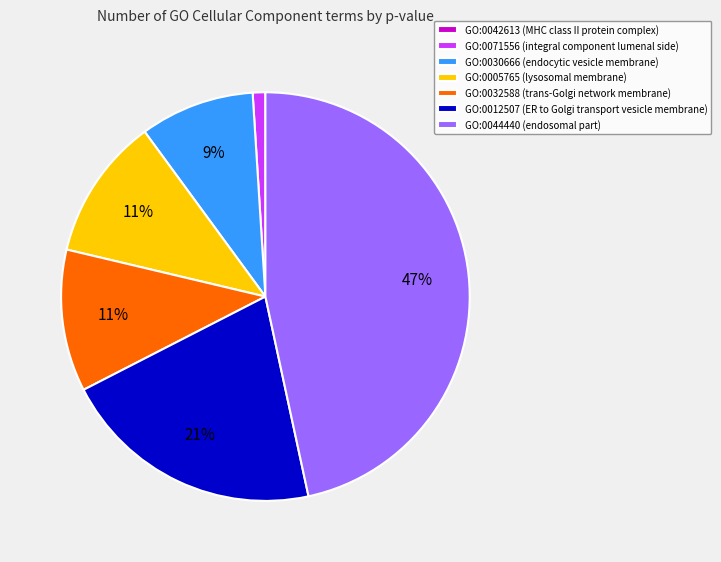

To the nearest percent, what is the average slice percentage?

14%